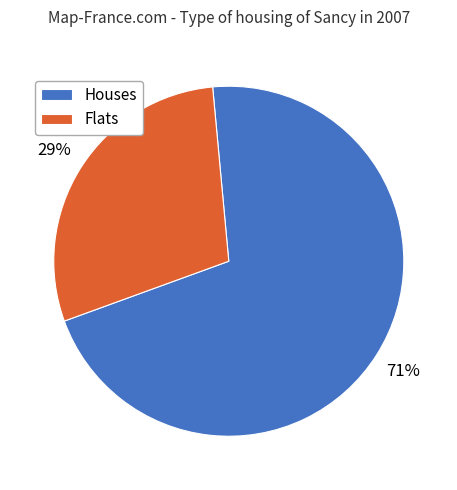

Do Flats and Houses together represent more than half of the pie?

Yes